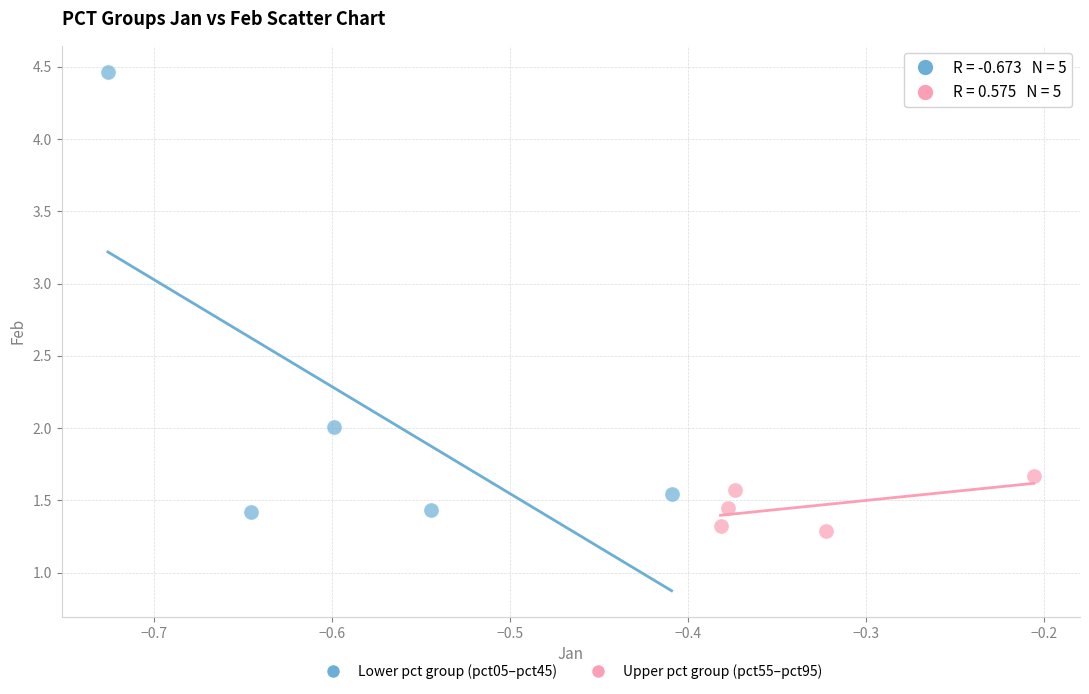

Which series reaches the maximum Y coordinate?

Lower pct group (pct05–pct45)